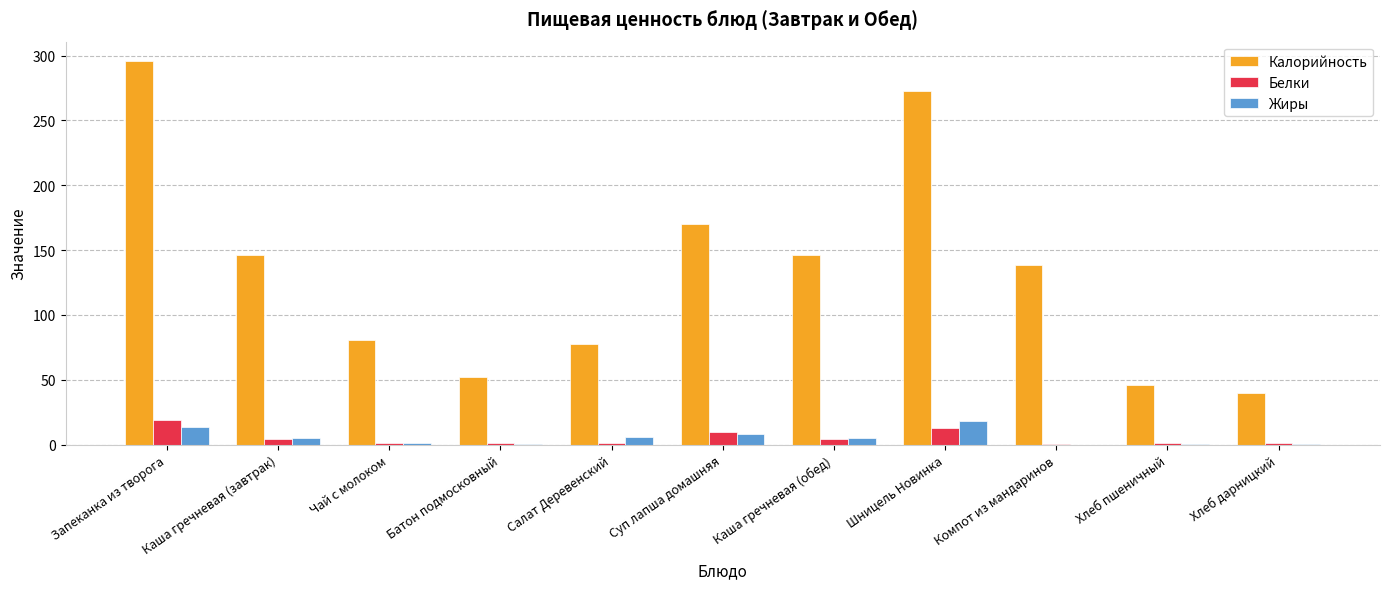

Between Запеканка из творога and Каша гречневая (обед), which series saw the biggest shift?

Калорийность